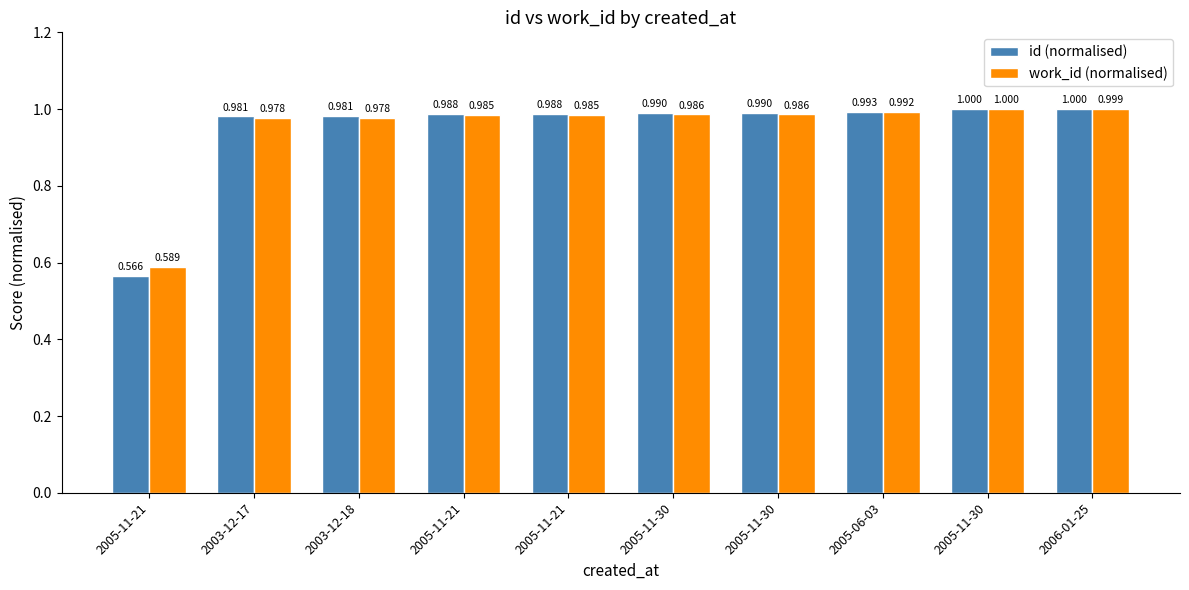

What is the sum of the work_id (normalised) values at 2003-12-18 and 2005-11-21?

2.0